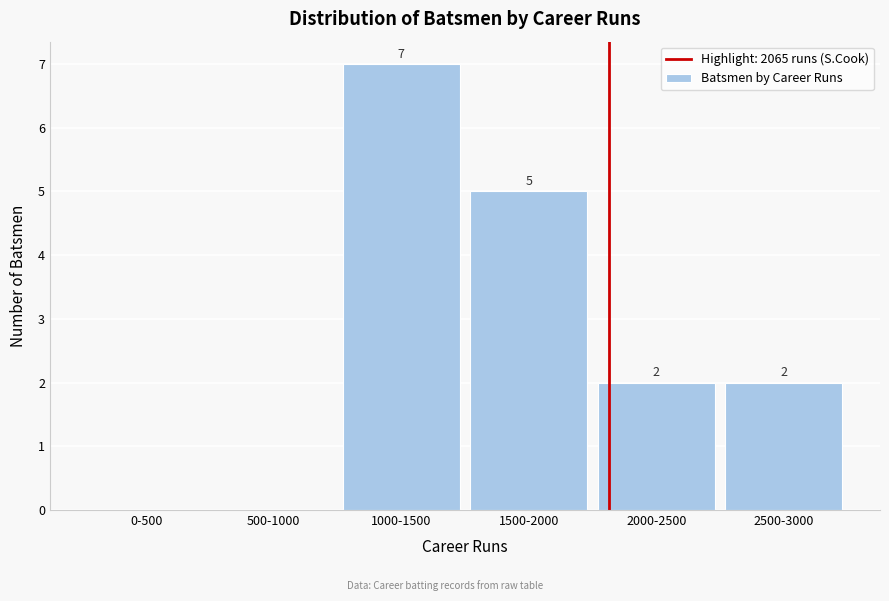

Reading left to right, list all the values displayed in this chart.

0-500=0	500-1000=0	1000-1500=7	1500-2000=5	2000-2500=2	2500-3000=2